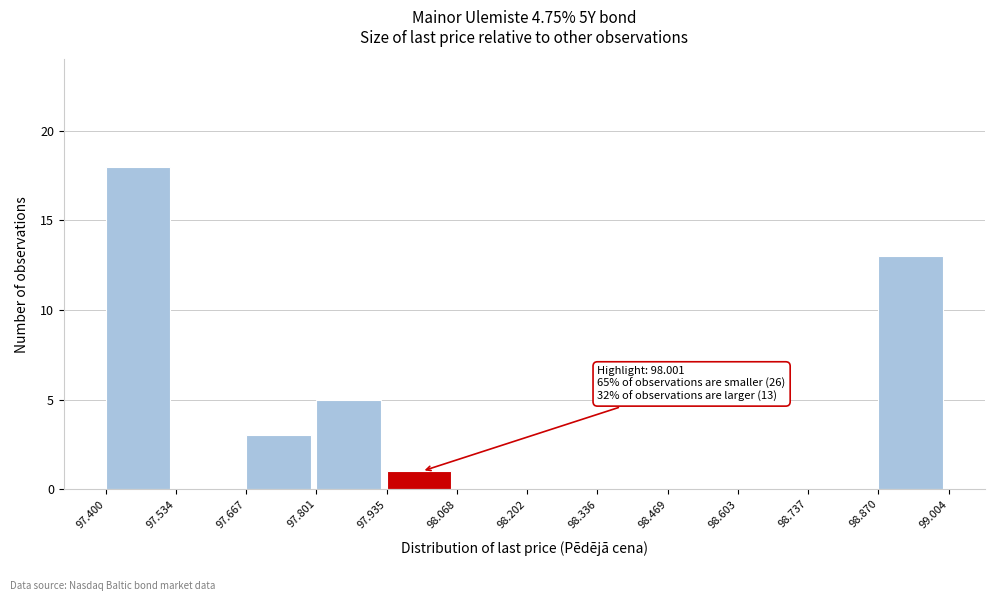

Which range on the x-axis has the tallest bar?

97.400 to 97.534